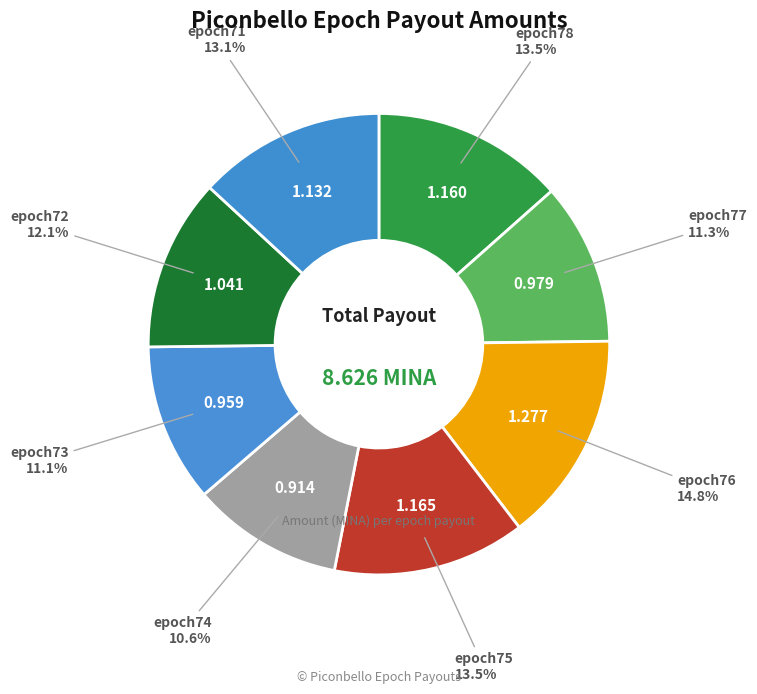

Which slice is the smallest?

epoch74